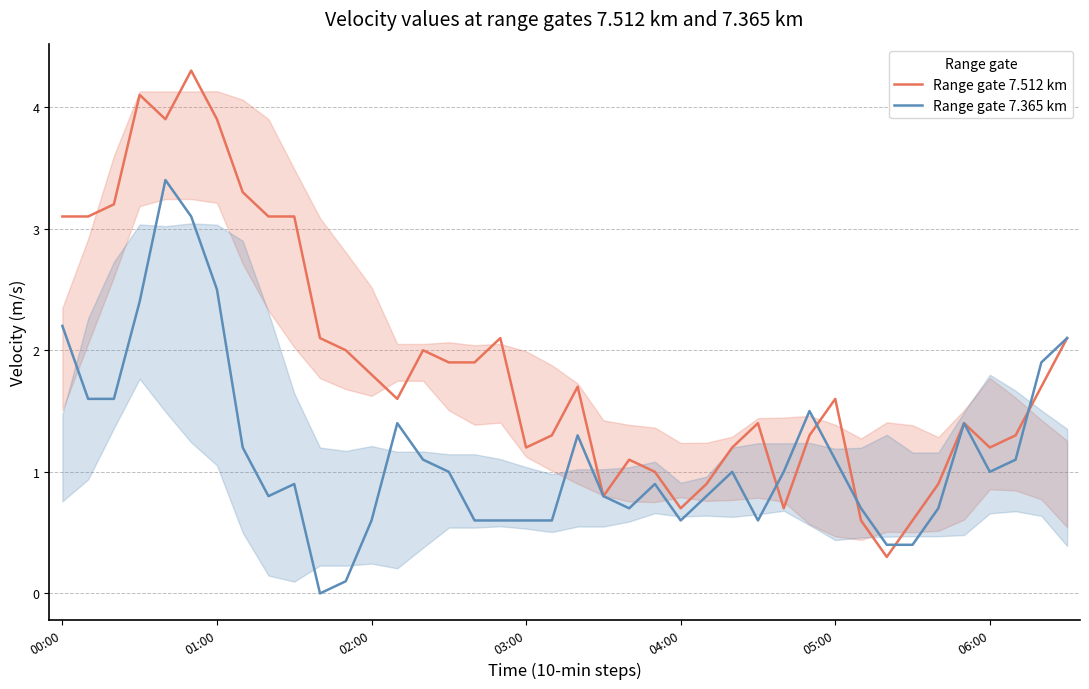

At how many categories does at least one series exceed 1?

31